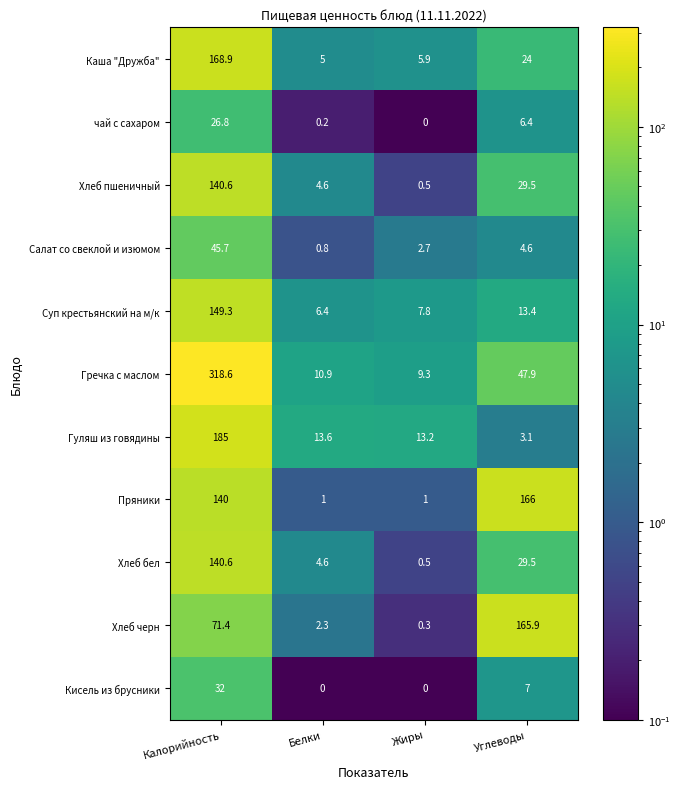

How many Кисель из брусники values are between 0 and 32?

4